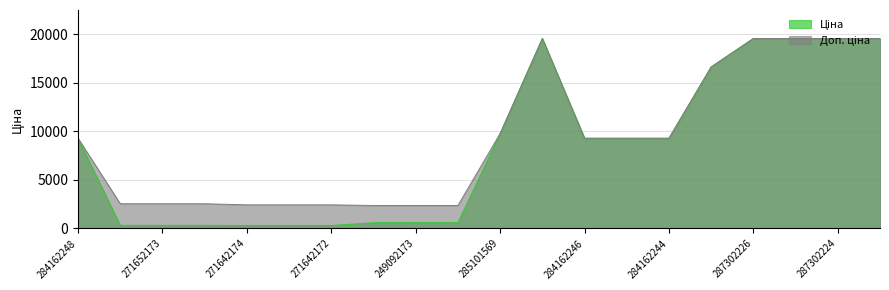

What is the total value across all series at 271652172?

2864.7